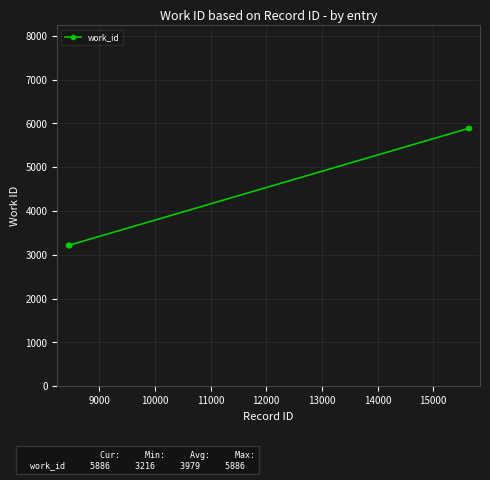

What is the sum of all values?

27852